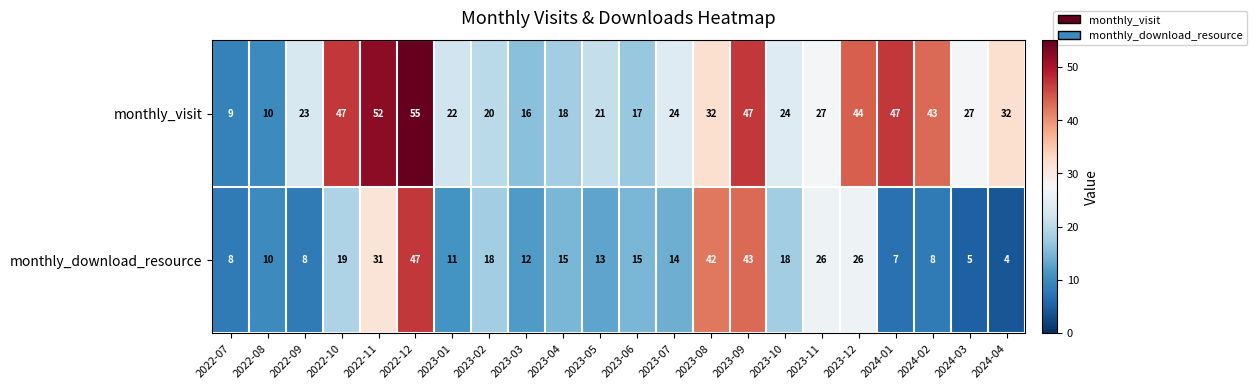

Which series has the largest total across all categories?

monthly_visit